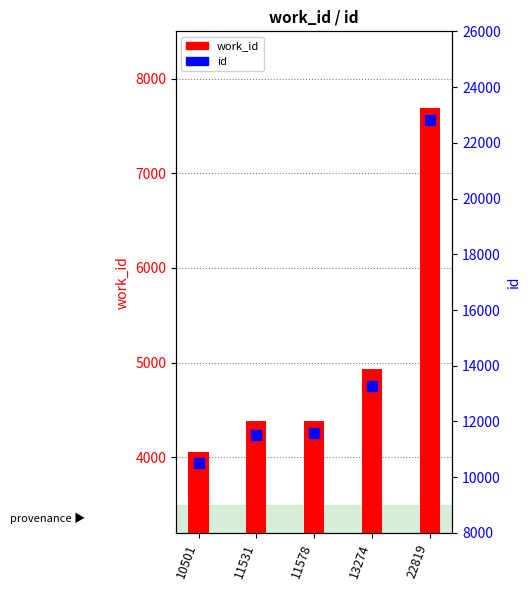

What are all the series names shown in the legend?

work_id, id